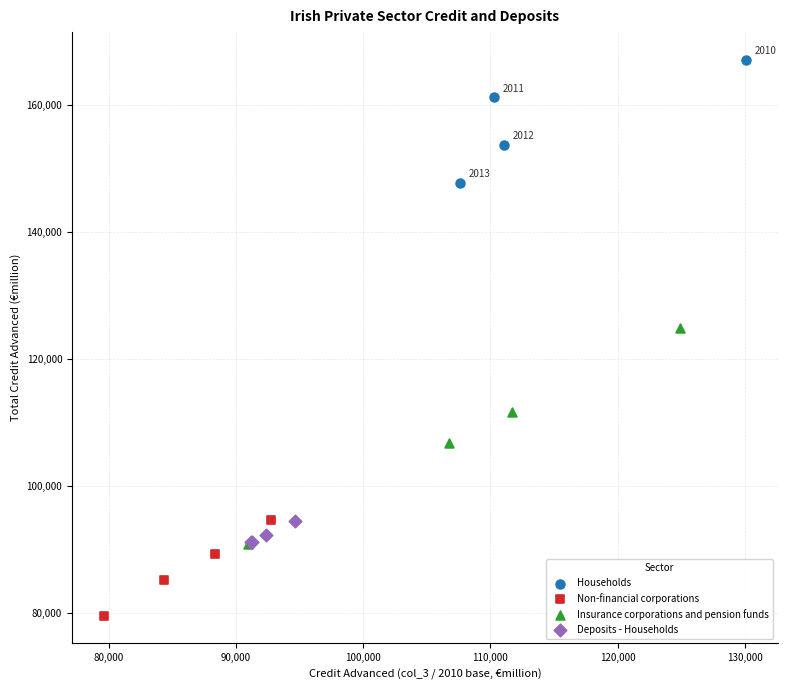

What are all the series names shown in the legend?

Households, Non-financial corporations, Insurance corporations and pension funds, Deposits - Households